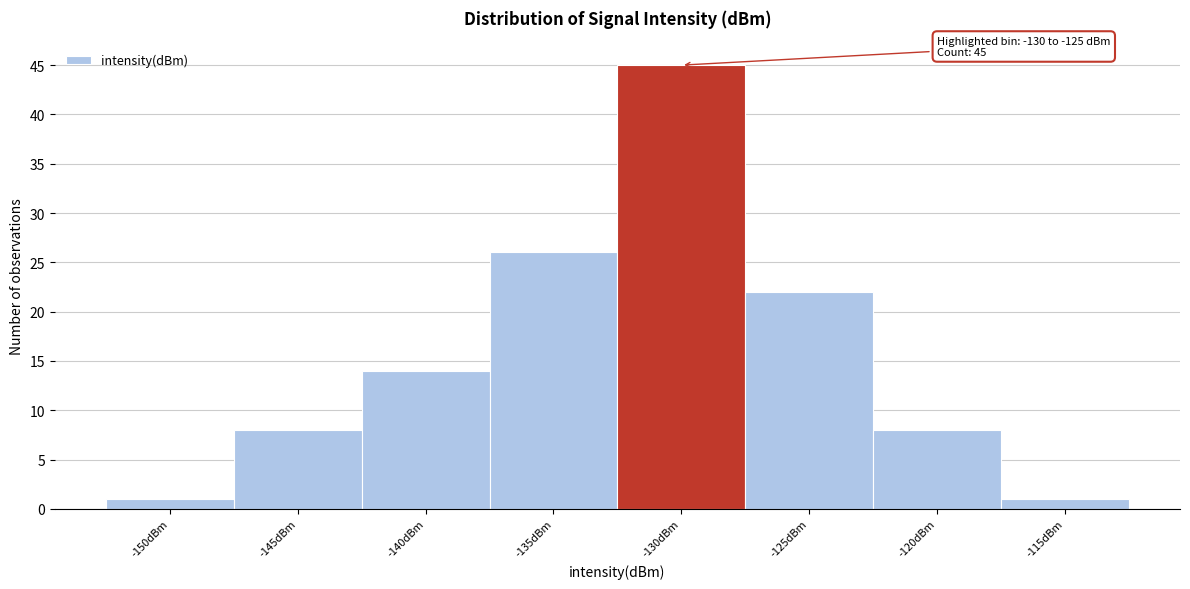

Reading left to right, what are all the values shown in this chart?

-150dBm=1	-145dBm=8	-140dBm=14	-135dBm=26	-130dBm=45	-125dBm=22	-120dBm=8	-115dBm=1